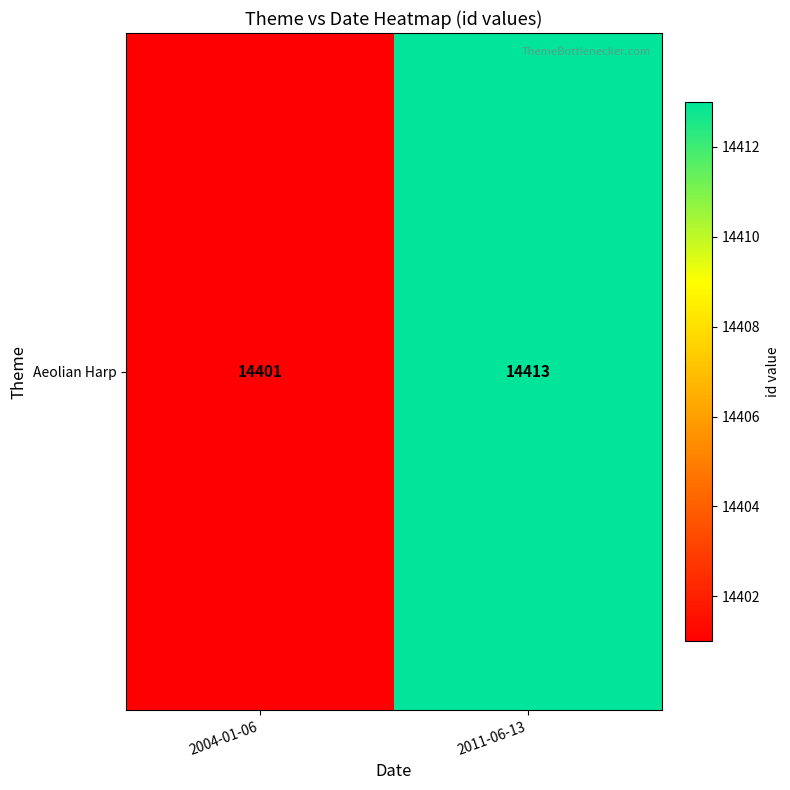

Reading right to left, what are all the values shown in this chart?

2011-06-13=14413	2004-01-06=14401